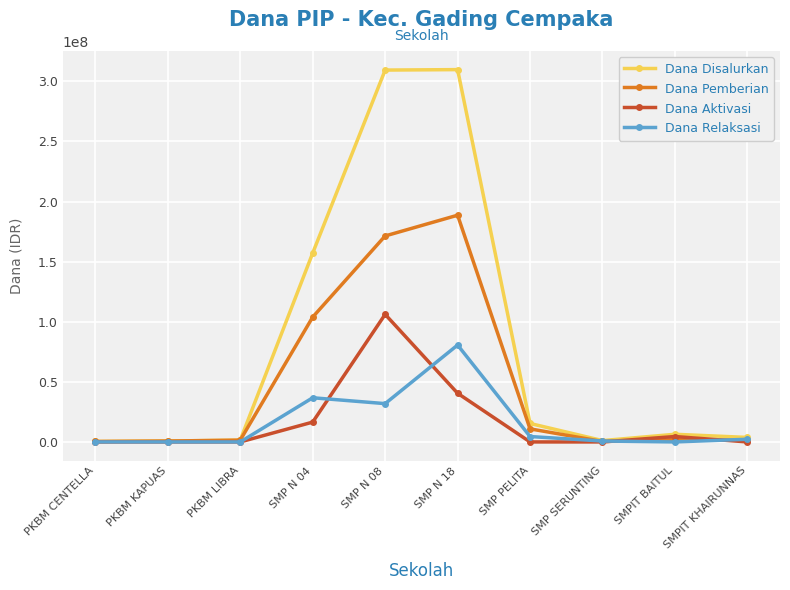

How many data points does each series have?

10